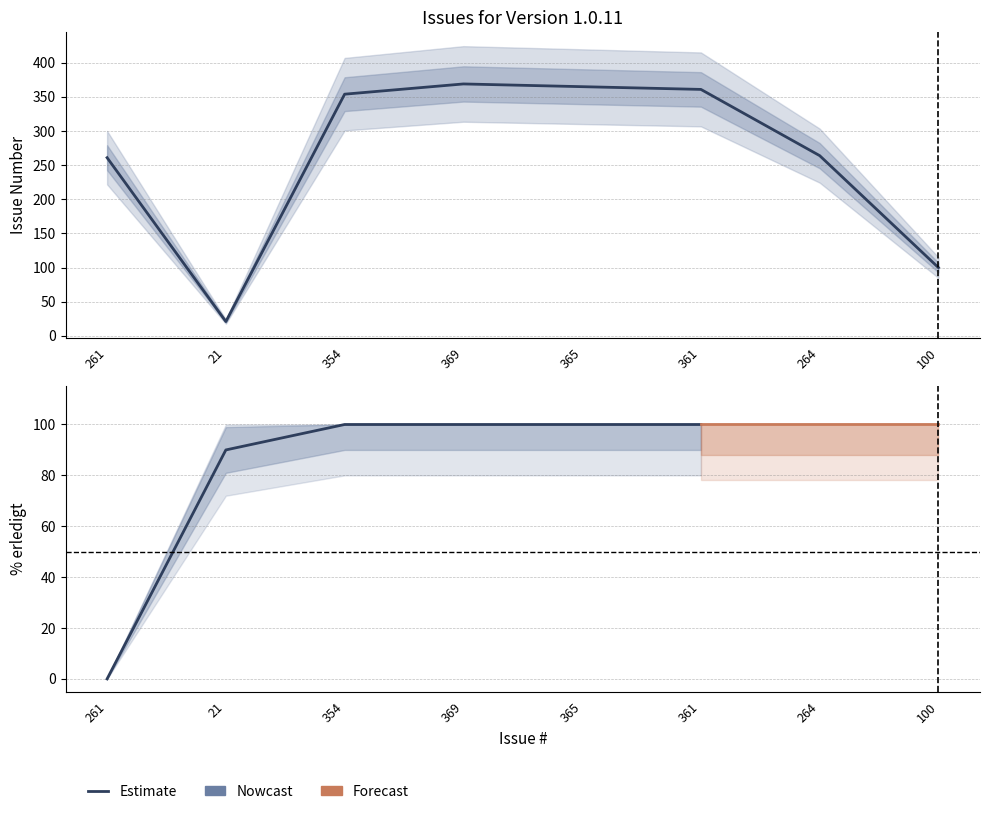

What is the label of the 6th point from the left?

361